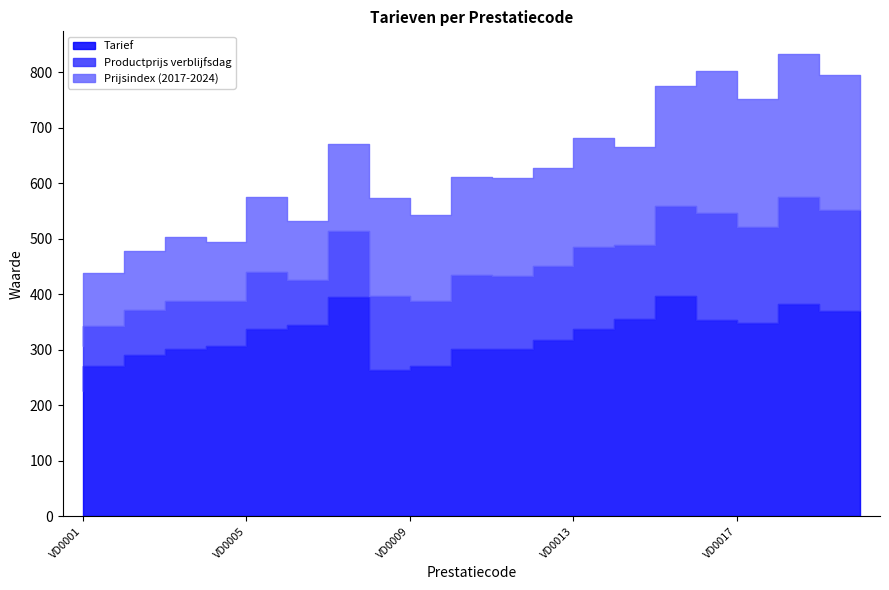

What is the difference between the maximum and minimum values in the Prijsindex (2017-2024) series?

161.4